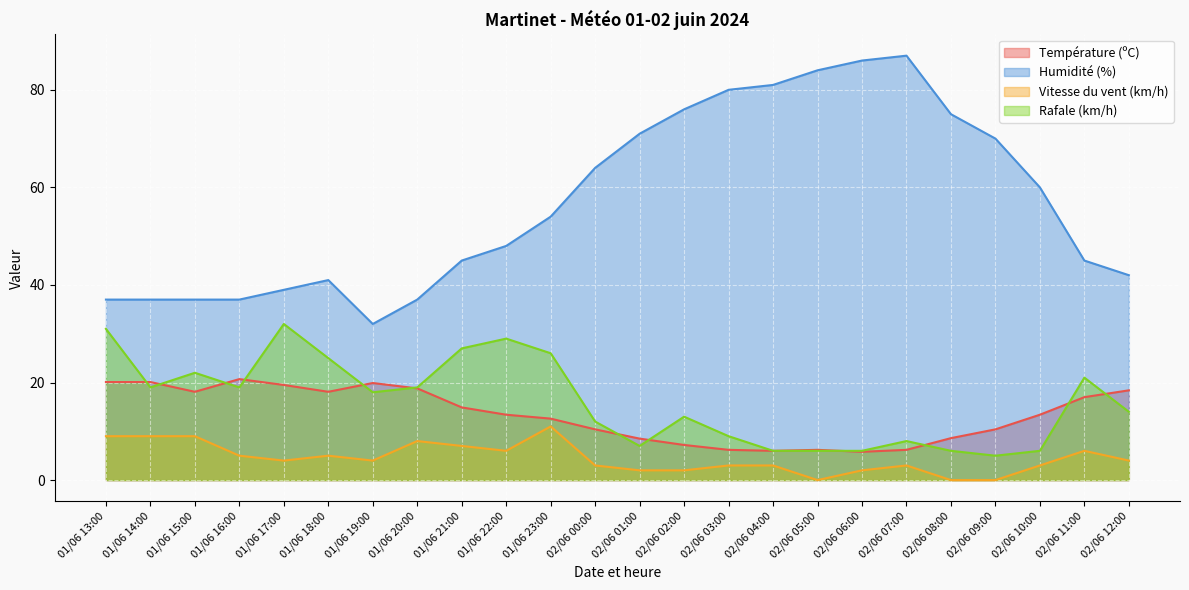

True or false: Vitesse du vent (km/h) has more than 0 interior local peaks.

True